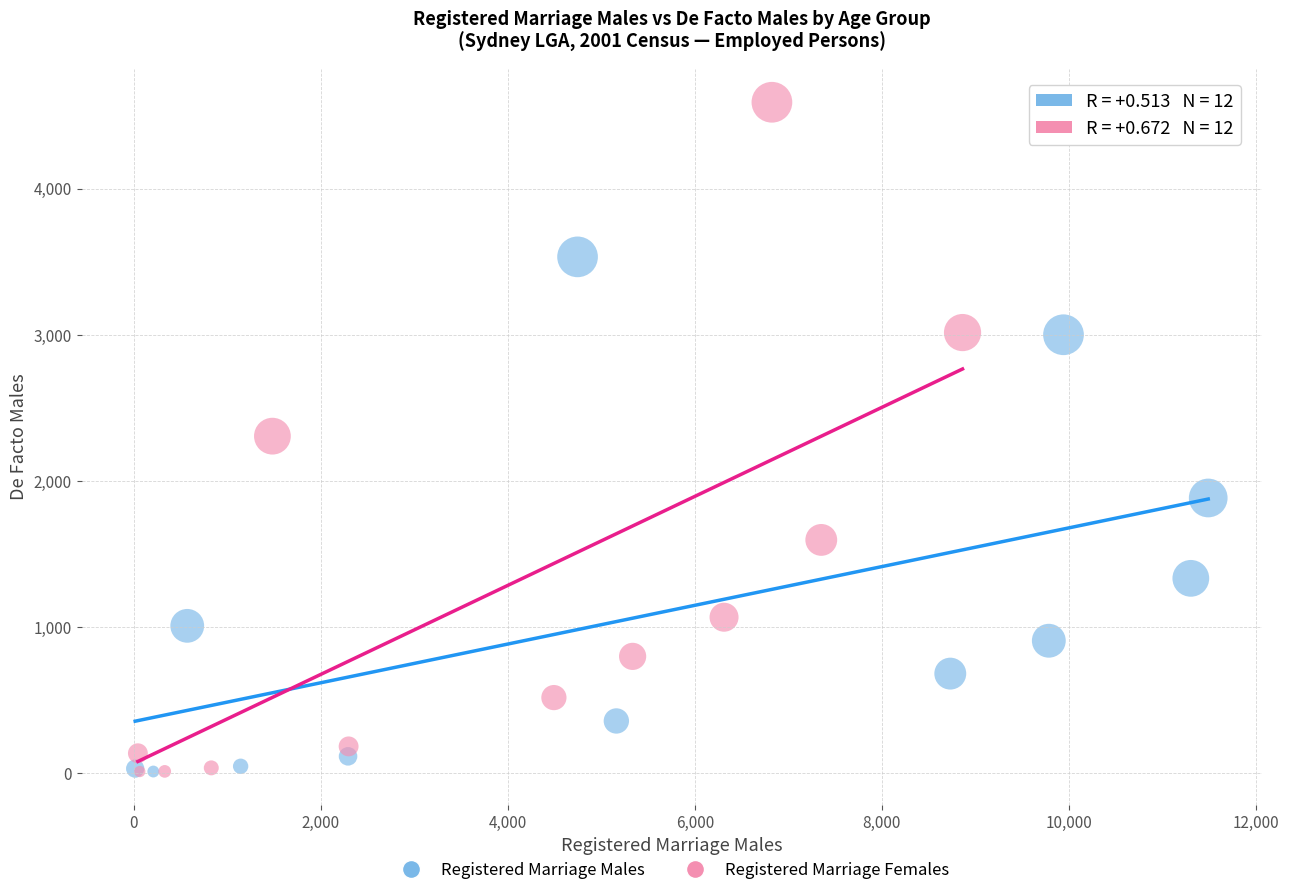

Which series has the widest spread of Y values?

Registered Marriage Females